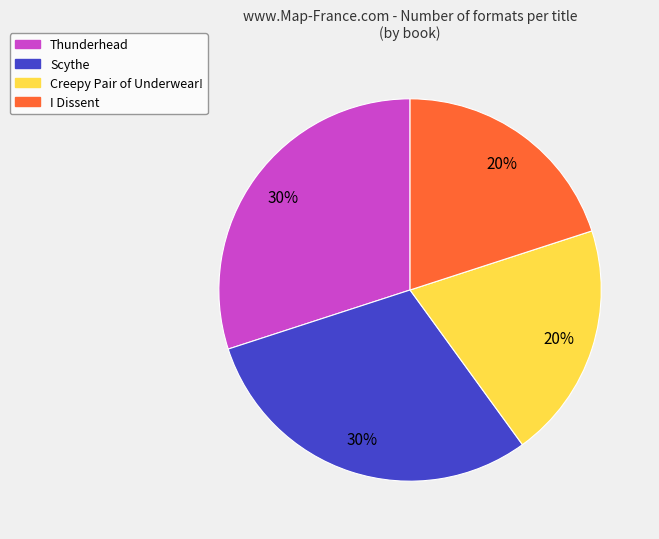

Is the sum of Thunderhead and Scythe greater than half?

Yes